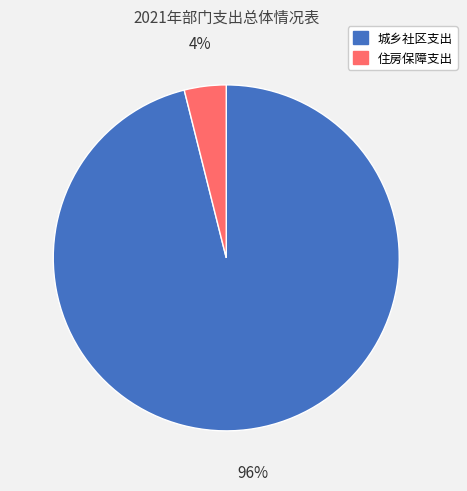

Which category has the smallest portion of the pie?

住房保障支出